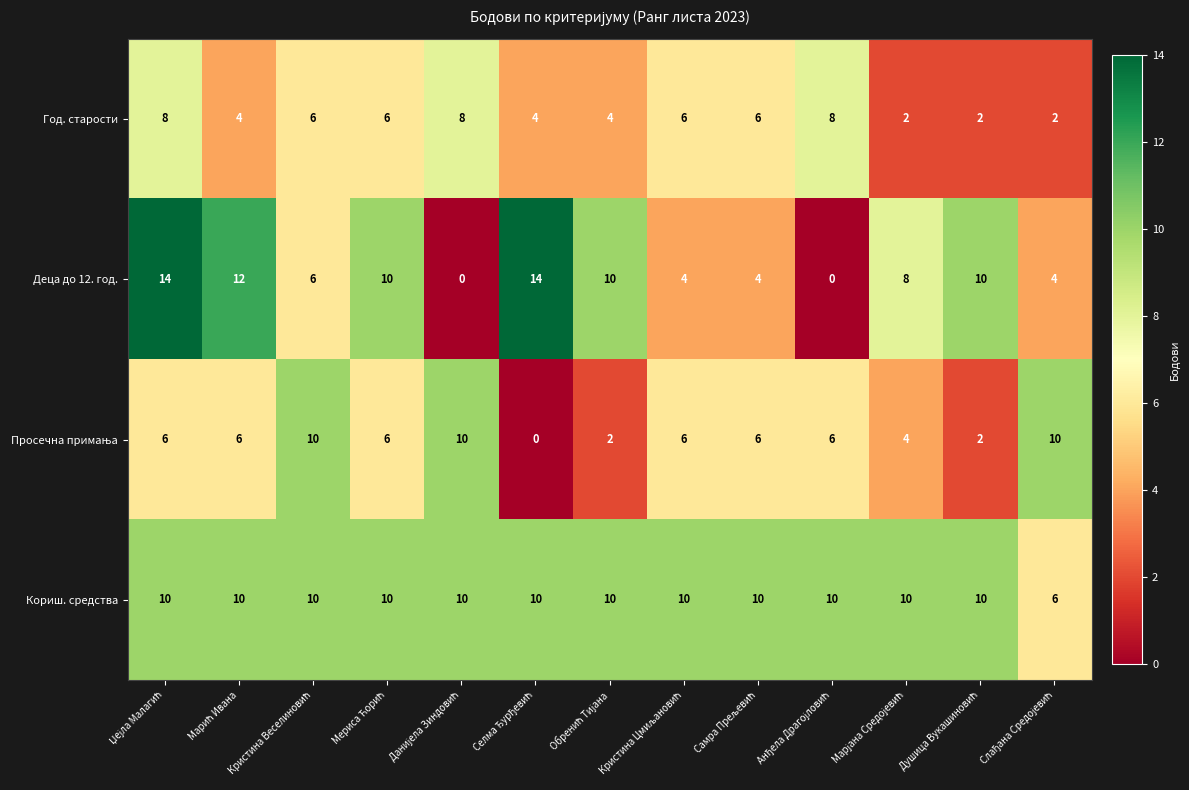

What is the maximum value shown in the chart?

14